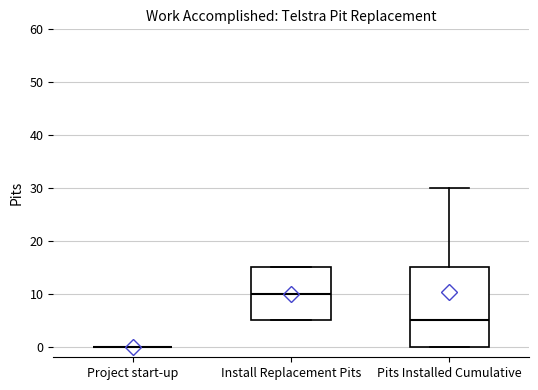

Where is the lower edge of the box for Pits Installed Cumulative on the y-axis? The values are not printed on the chart, so give them approximately, as read against the axis.

0